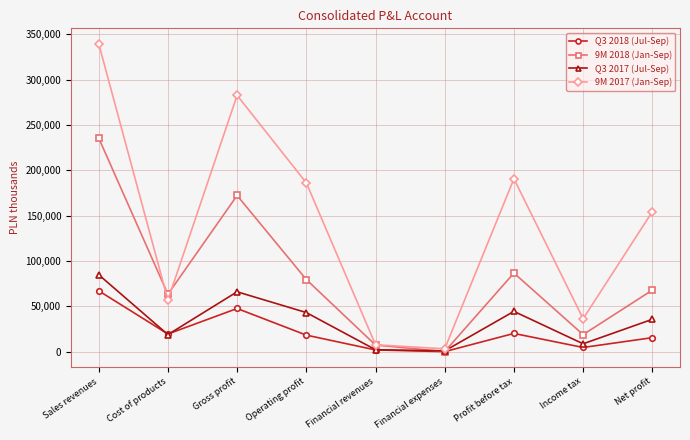

Where do 9M 2018 (Jan-Sep) and Q3 2017 (Jul-Sep) first cross each other?

Financial revenues and Financial expenses